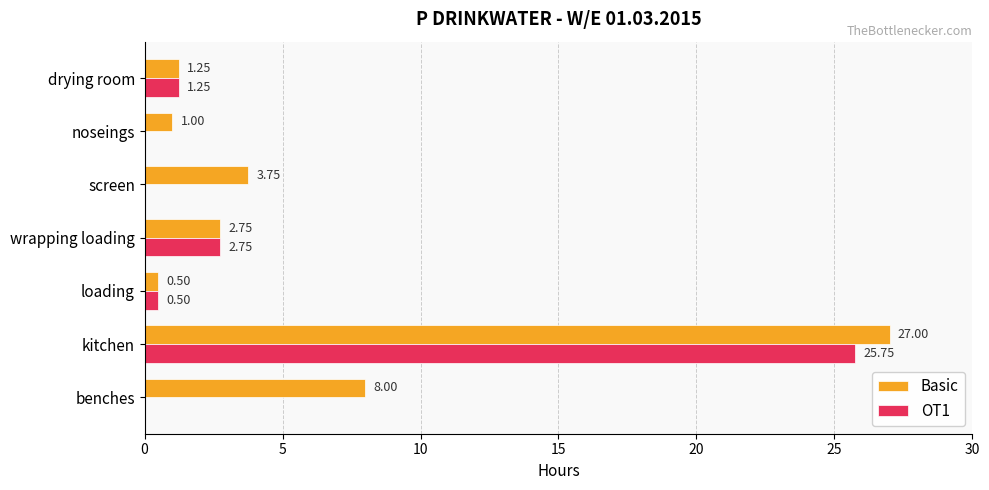

Which category has the highest value across all series?

kitchen